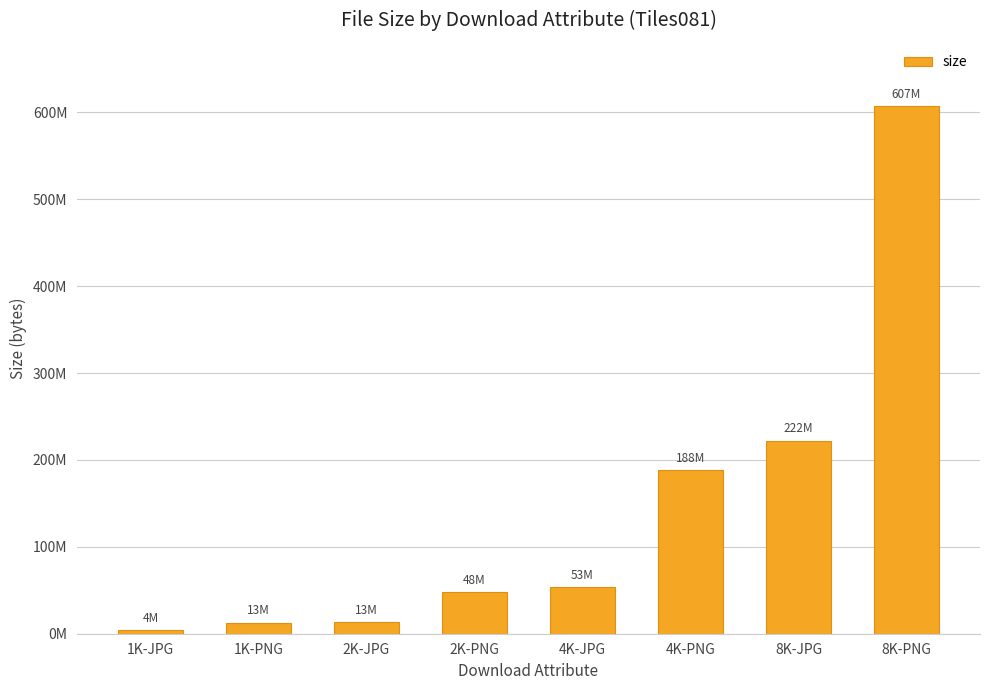

Does the chart contain stacked bars?

No